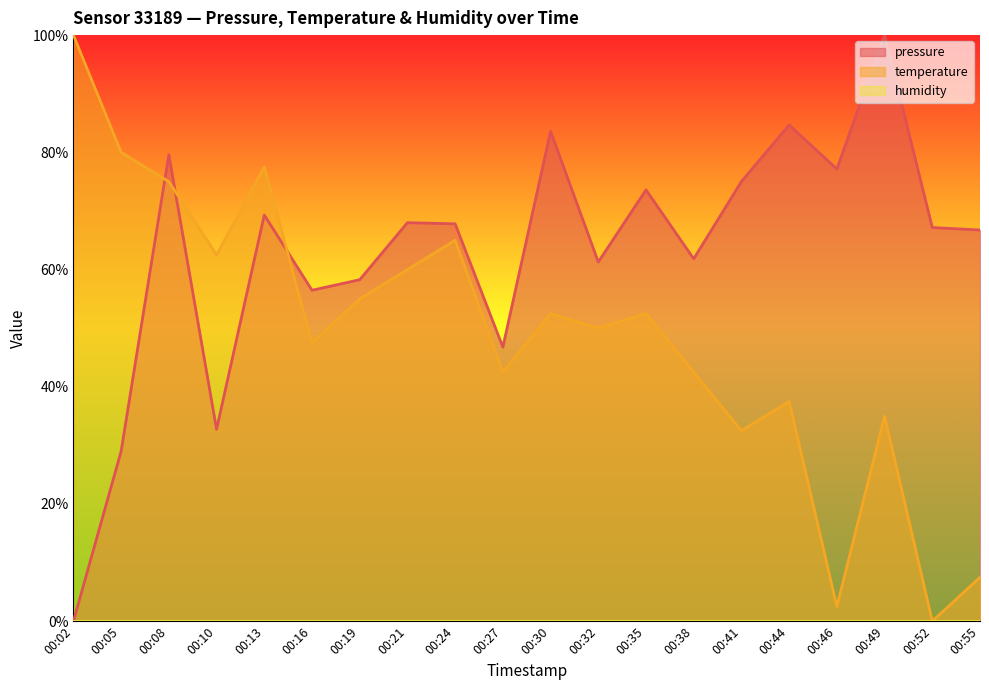

List the series in order of their overall mean, highest first.

pressure, temperature